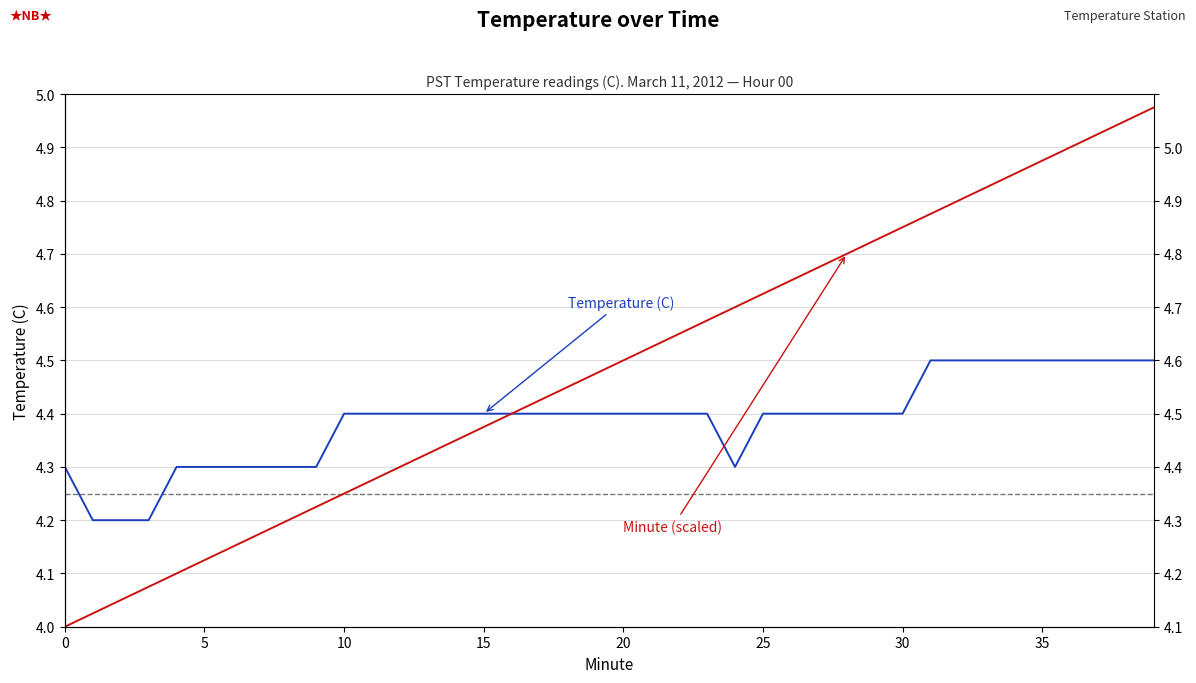

Reading left to right, transcribe all the data shown in this chart.

Temperature (C): 0=4.3	1=4.2	2=4.2	3=4.2	4=4.3	5=4.3	6=4.3	7=4.3	8=4.3	9=4.3	10=4.4	11=4.4	12=4.4	13=4.4	14=4.4	15=4.4	16=4.4	17=4.4	18=4.4	19=4.4	20=4.4	21=4.4	22=4.4	23=4.4	24=4.3	25=4.4	26=4.4	27=4.4	28=4.4	29=4.4	30=4.4	31=4.5	32=4.5	33=4.5	34=4.5	35=4.5	36=4.5	37=4.5	38=4.5	39=4.5
Minute: 0=4.0	1=4.0	2=4.0	3=4.1	4=4.1	5=4.1	6=4.2	7=4.2	8=4.2	9=4.2	10=4.2	11=4.3	12=4.3	13=4.3	14=4.3	15=4.4	16=4.4	17=4.4	18=4.5	19=4.5	20=4.5	21=4.5	22=4.5	23=4.6	24=4.6	25=4.6	26=4.7	27=4.7	28=4.7	29=4.7	30=4.8	31=4.8	32=4.8	33=4.8	34=4.8	35=4.9	36=4.9	37=4.9	38=5.0	39=5.0